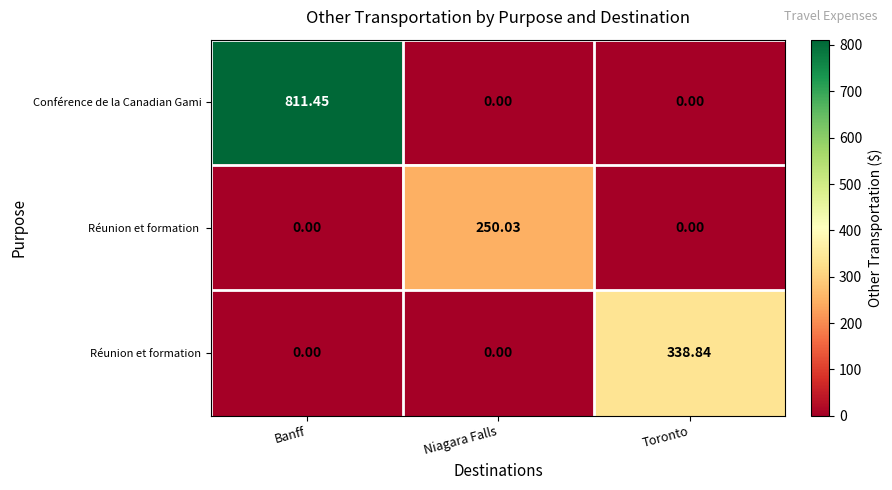

Which series changed the most between Banff and Niagara Falls?

Conférence de la Canadian Gami